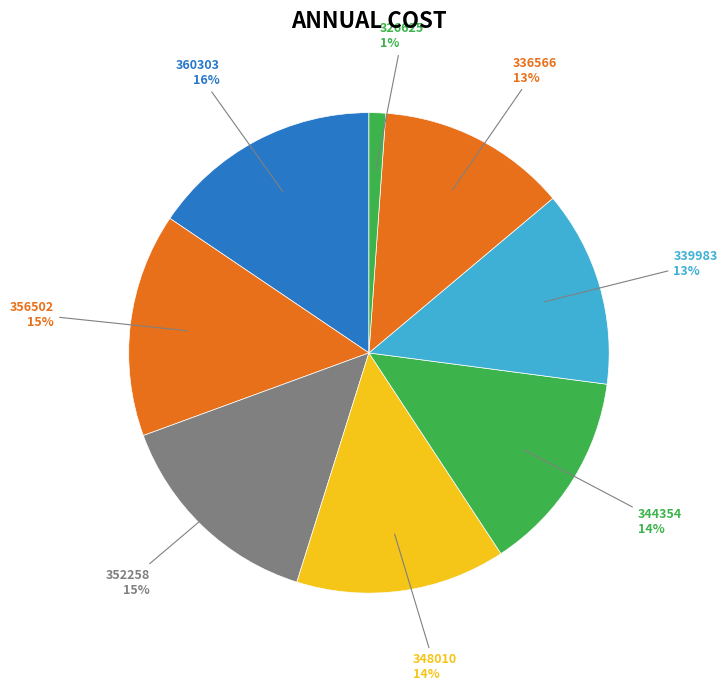

Count the number of slices in the pie.

8